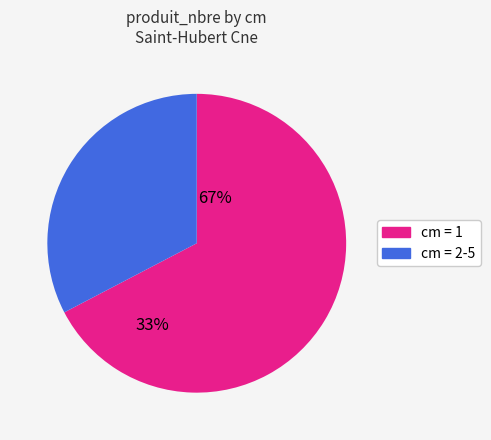

How many slices are in this pie chart?

2